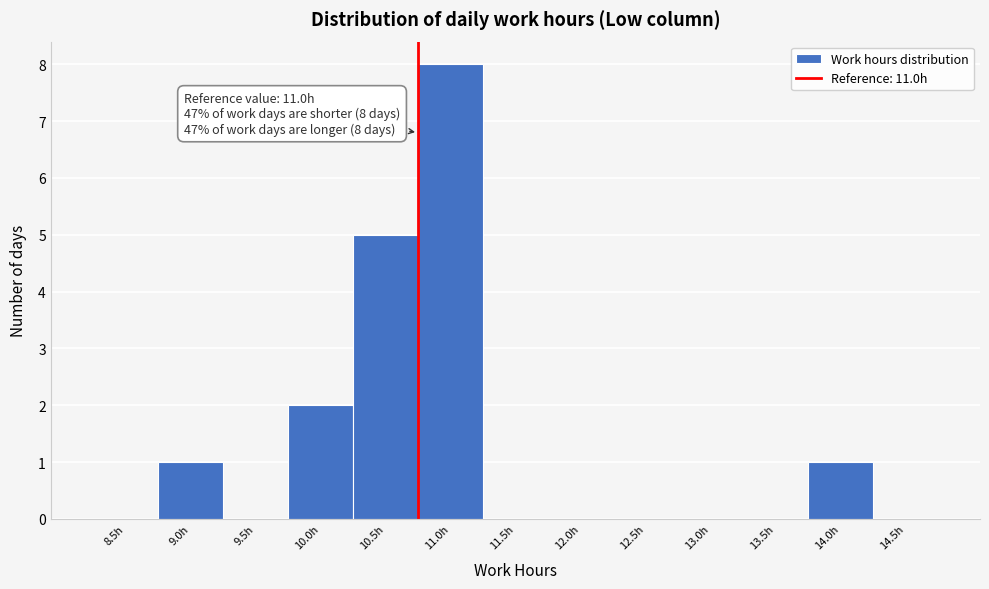

Reading left to right, extract all data points from this chart.

8.5h=0	9.0h=1	9.5h=0	10.0h=2	10.5h=5	11.0h=8	11.5h=0	12.0h=0	12.5h=0	13.0h=0	13.5h=0	14.0h=1	14.5h=0